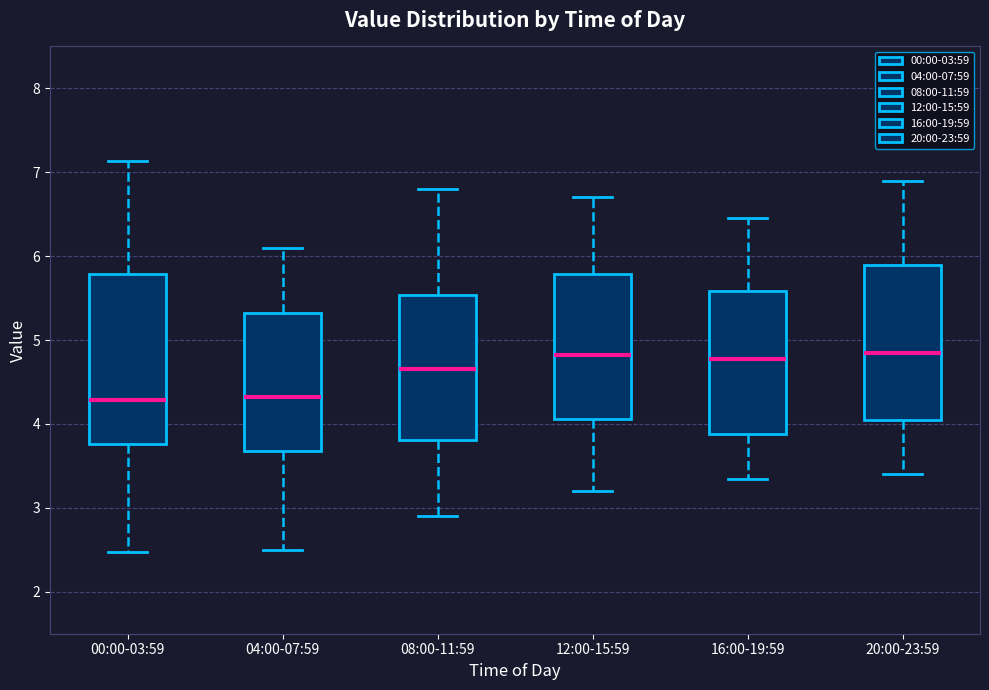

Where does the median line of the box for 08:00-11:59 sit on the y-axis? The values are not printed on the chart, so give them approximately, as read against the axis.

4.7